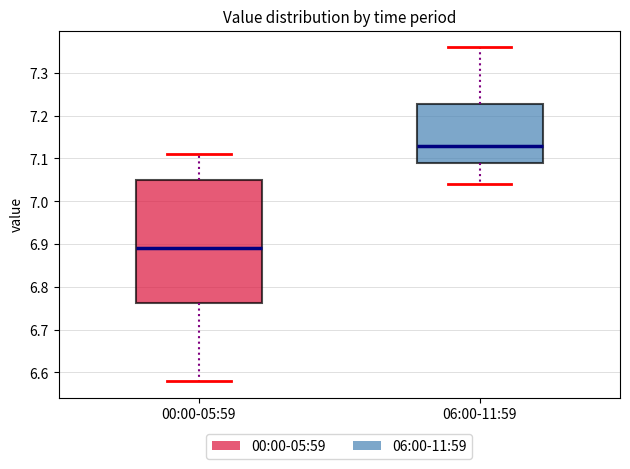

Which box has the lowest median line?

00:00-05:59